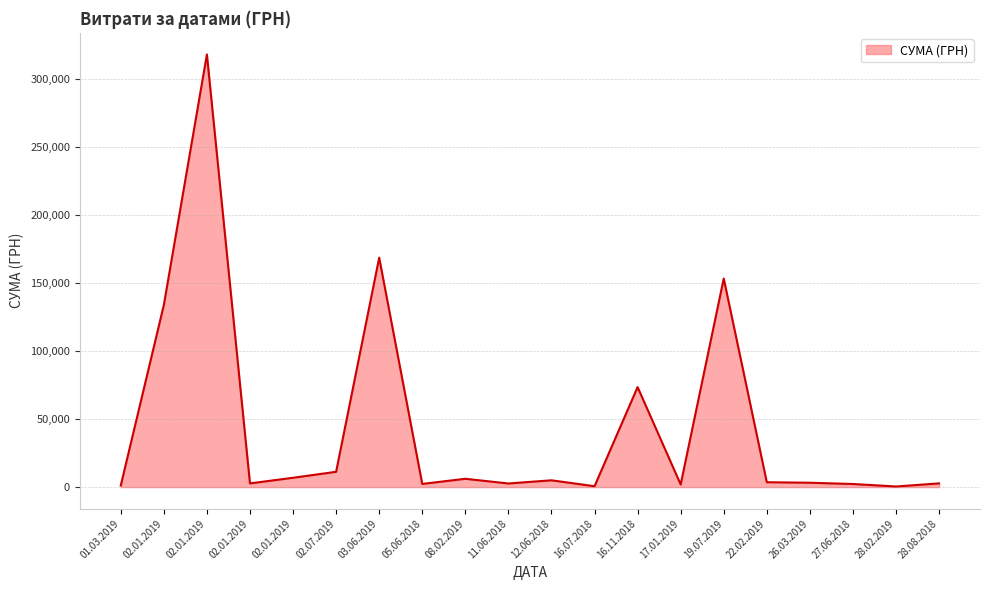

List the labels in order of value, smallest first.

28.02.2019, 16.07.2018, 01.03.2019, 17.01.2019, 27.06.2018, 05.06.2018, 11.06.2018, 28.08.2018, 02.01.2019, 26.03.2019, 22.02.2019, 12.06.2018, 08.02.2019, 02.01.2019, 02.07.2019, 16.11.2018, 02.01.2019, 19.07.2019, 03.06.2019, 02.01.2019